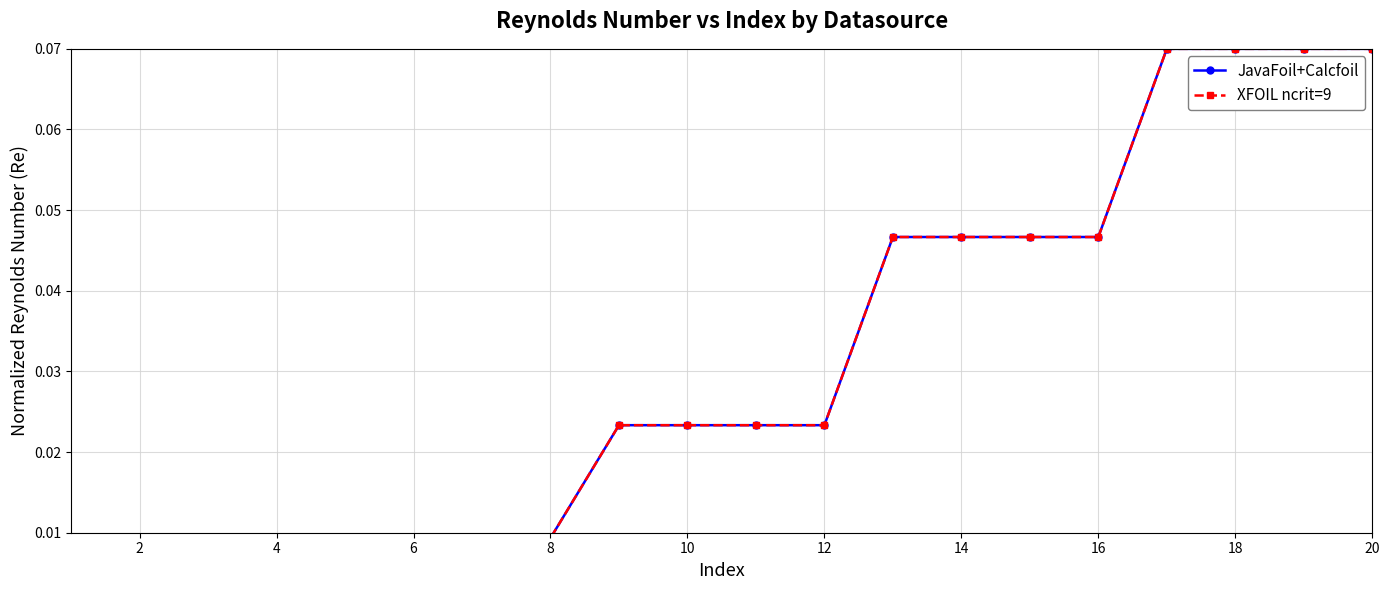

True or false: JavaFoil+Calcfoil and XFOIL ncrit=9 intersect in this chart.

False